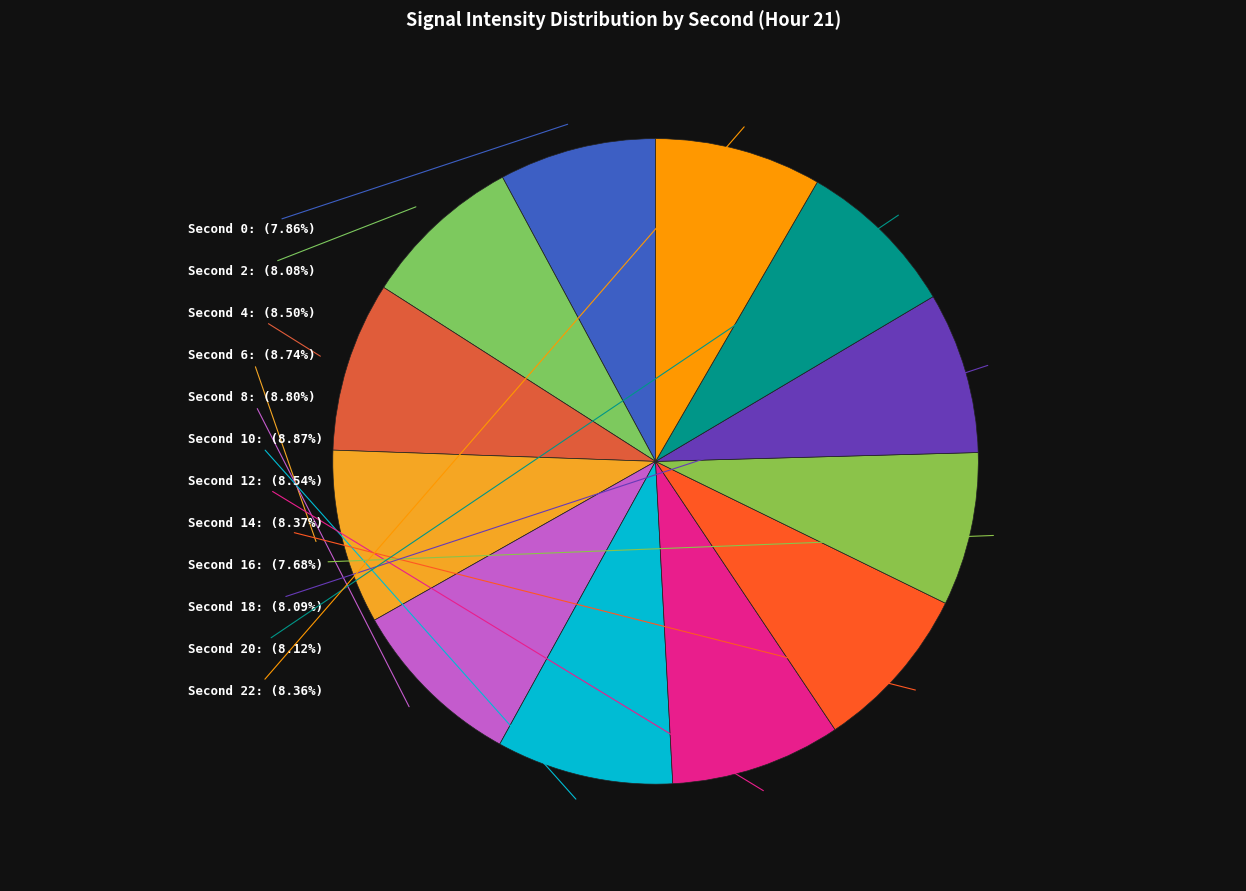

Does any single category account for the majority?

No